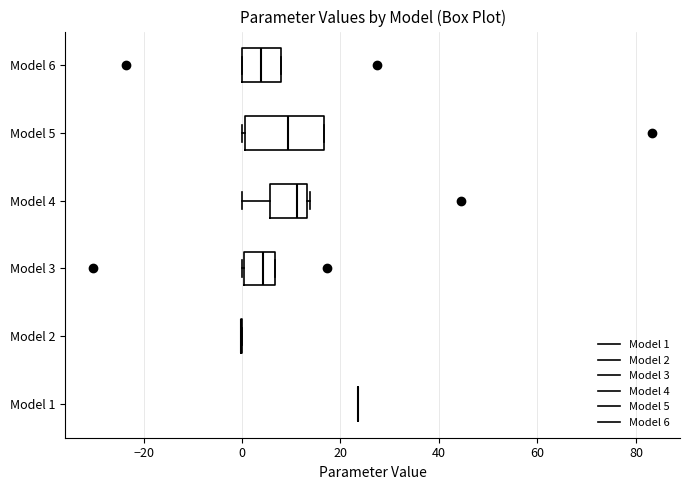

Which box is the widest, from its left edge to its right edge?

Model 5